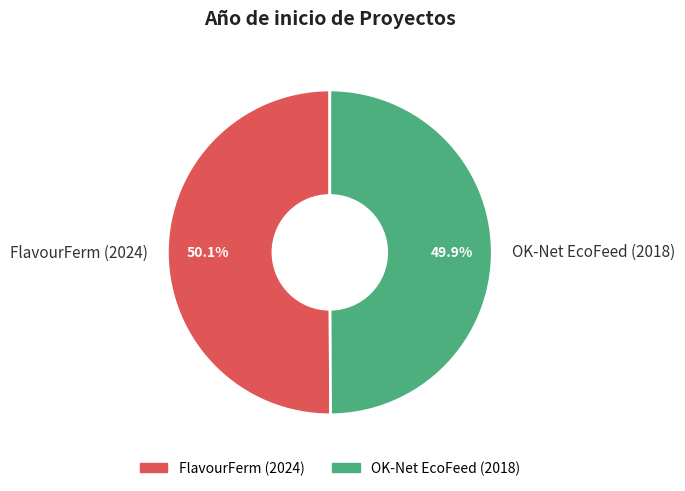

Is there any slice that represents more than half of the pie?

Yes